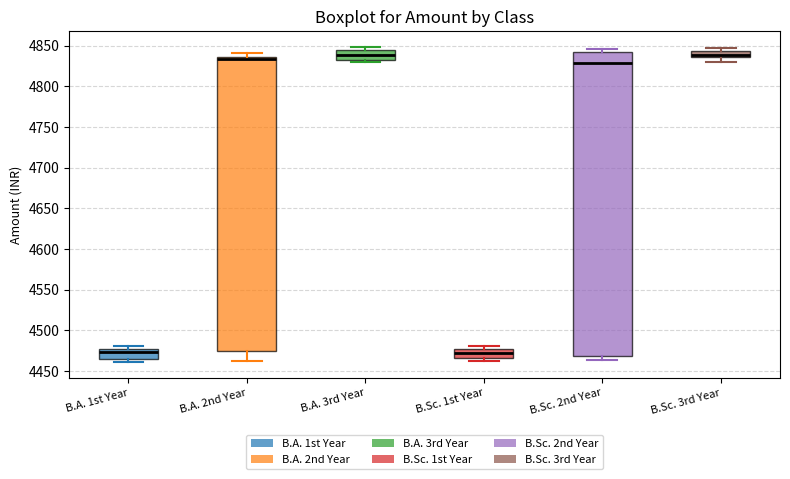

Where does the median line of the box for B.Sc. 3rd Year sit on the y-axis? The values are not printed on the chart, so give them approximately, as read against the axis.

4840